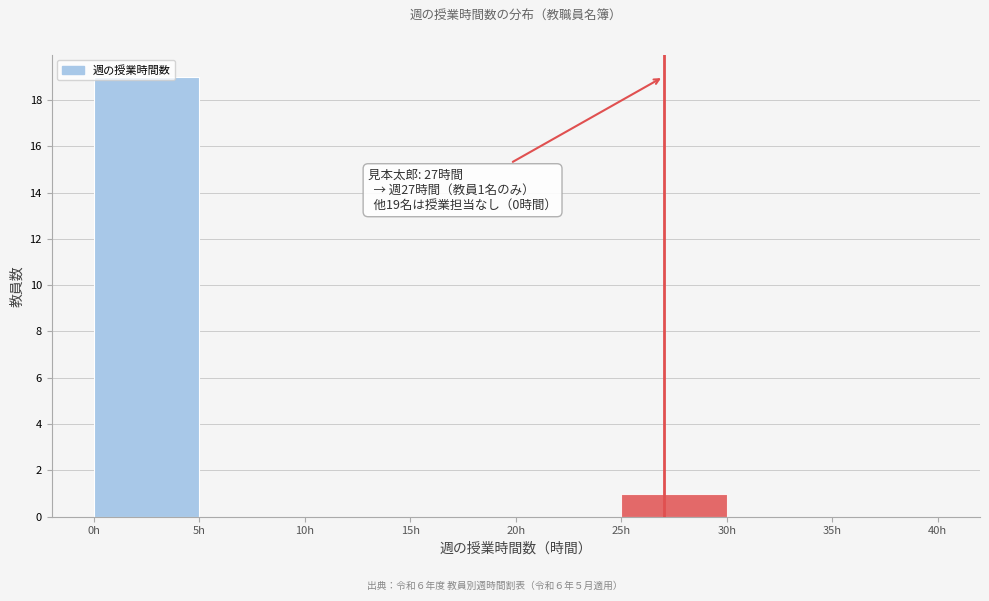

Which range on the x-axis has the tallest bar?

0 to 5